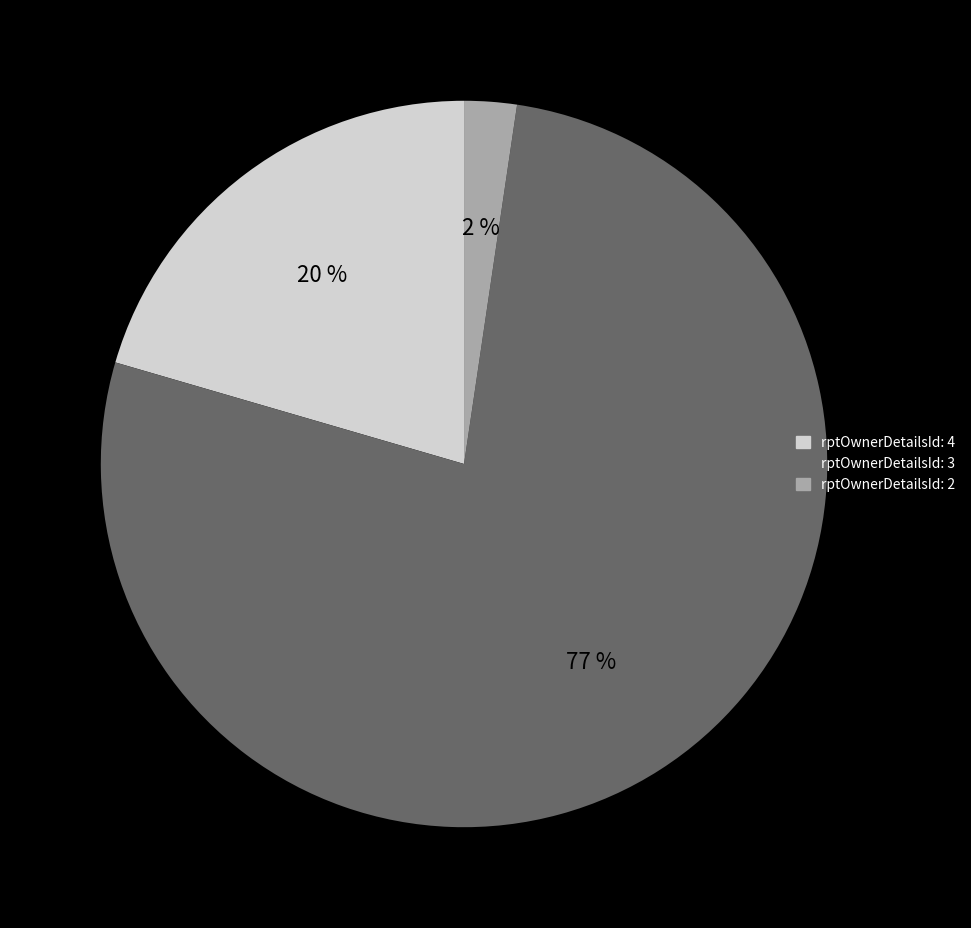

The rptOwnerDetailsId: 4 slice represents 20% of the pie. True or false?

True